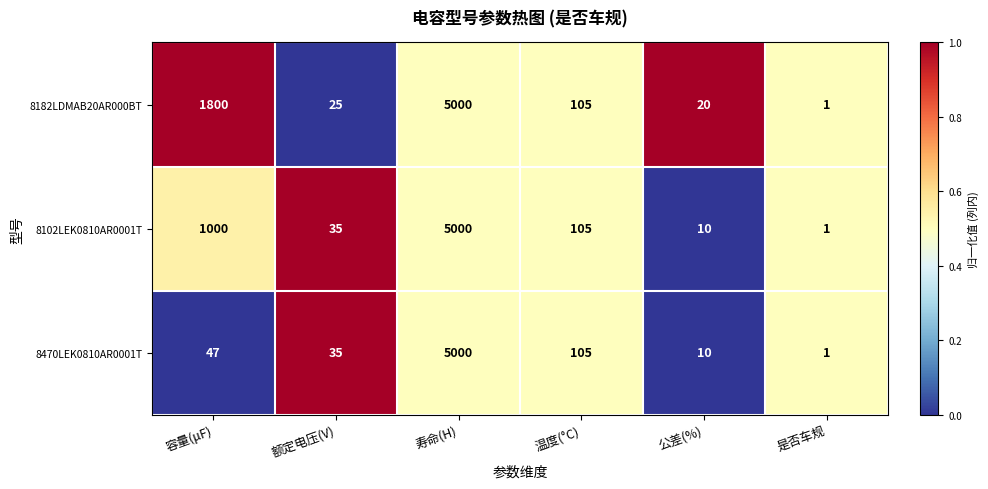

Reading left to right, list all the values displayed in this chart.

8182LDMAB20AR000BT: 容量(μF)=1800	额定电压(V)=25	寿命(H)=5000	温度(°C)=105	公差(%)=20	是否车规=1
8102LEK0810AR0001T: 容量(μF)=1000	额定电压(V)=35	寿命(H)=5000	温度(°C)=105	公差(%)=10	是否车规=1
8470LEK0810AR0001T: 容量(μF)=47	额定电压(V)=35	寿命(H)=5000	温度(°C)=105	公差(%)=10	是否车规=1